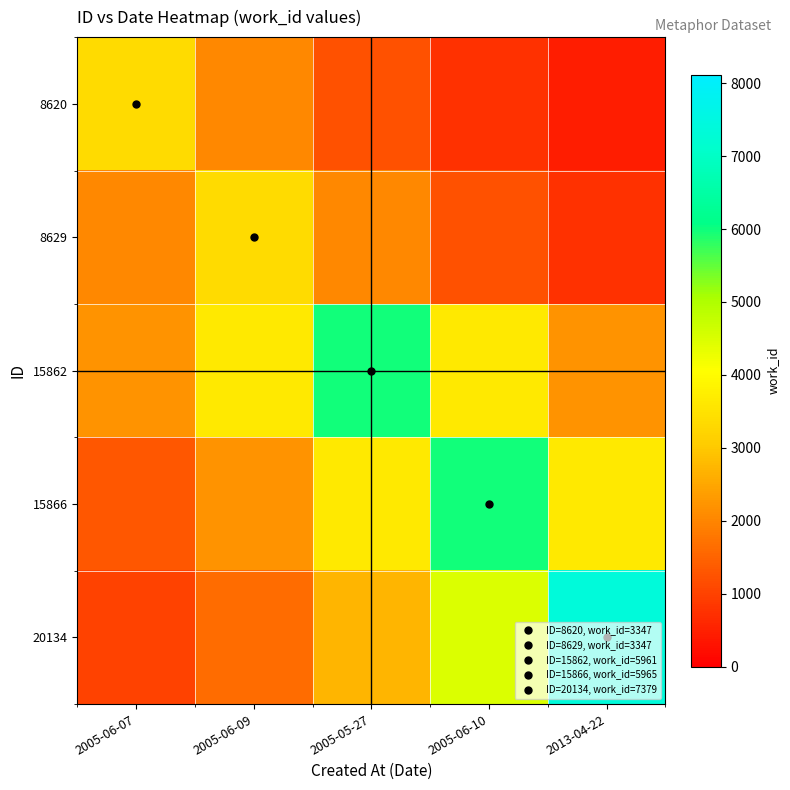

Reading right to left, list all the values displayed in this chart.

8620: 2013-04-22=453.0	2005-06-10=746.8	2005-05-27=1231.3	2005-06-09=2030.1	2005-06-07=3347.0
8629: 2013-04-22=746.8	2005-06-10=1231.3	2005-05-27=2030.1	2005-06-09=3347.0	2005-06-07=2030.1
15862: 2013-04-22=2192.9	2005-06-10=3615.5	2005-05-27=5961.0	2005-06-09=3615.5	2005-06-07=2192.9
15866: 2013-04-22=3618.0	2005-06-10=5965.0	2005-05-27=3618.0	2005-06-09=2194.4	2005-06-07=1331.0
20134: 2013-04-22=7379.0	2005-06-10=4475.6	2005-05-27=2714.6	2005-06-09=1646.5	2005-06-07=998.6